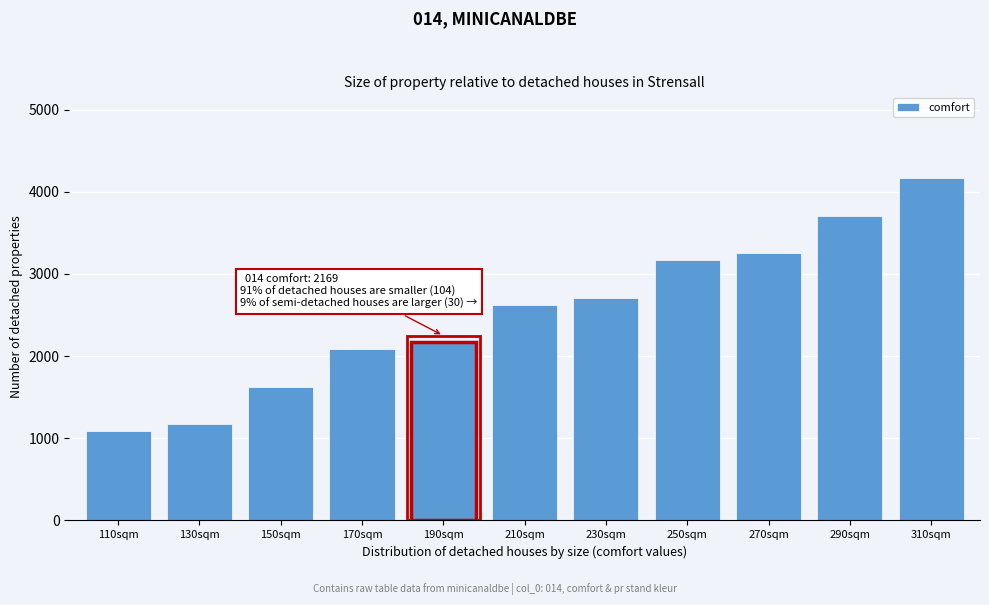

Reading left to right, transcribe all the data shown in this chart.

1085	1171	1626	2083	2169	2625	2711	3167	3254	3709	4166